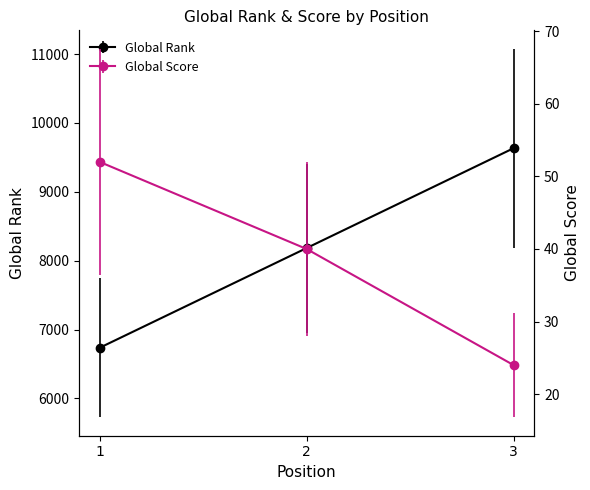

The Global Rank series shows 9277 at 1. True or false?

False